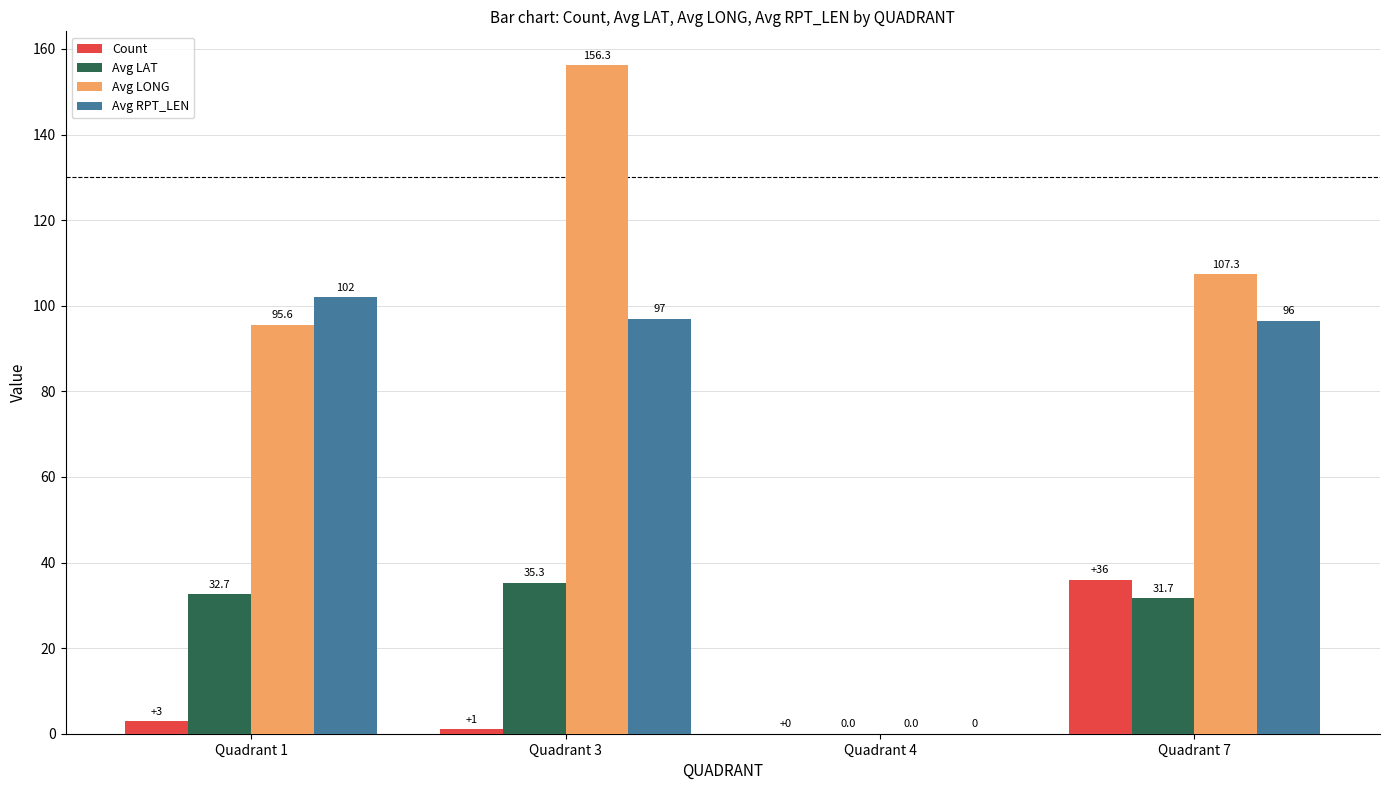

What are all the series names shown in the legend?

Count, Avg LAT, Avg LONG, Avg RPT_LEN